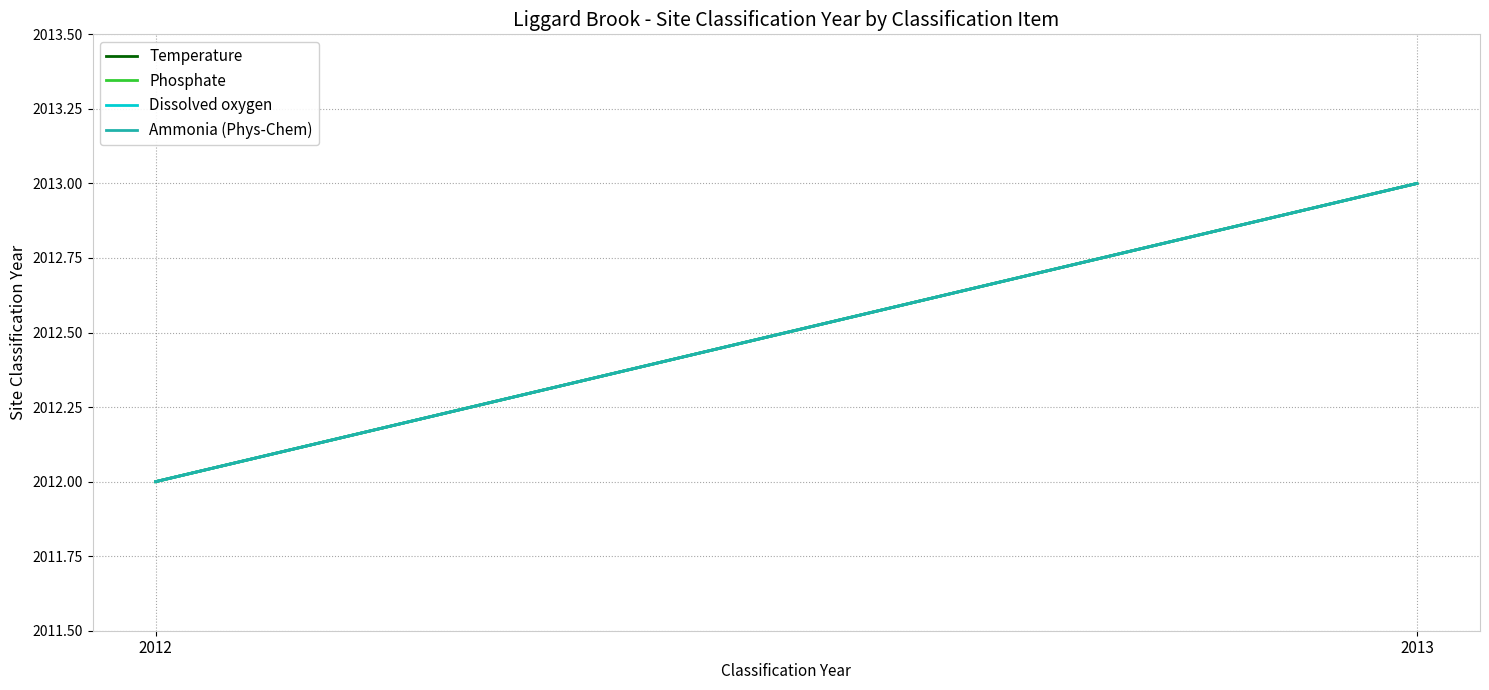

What is the lowest value of the Phosphate series?

2012